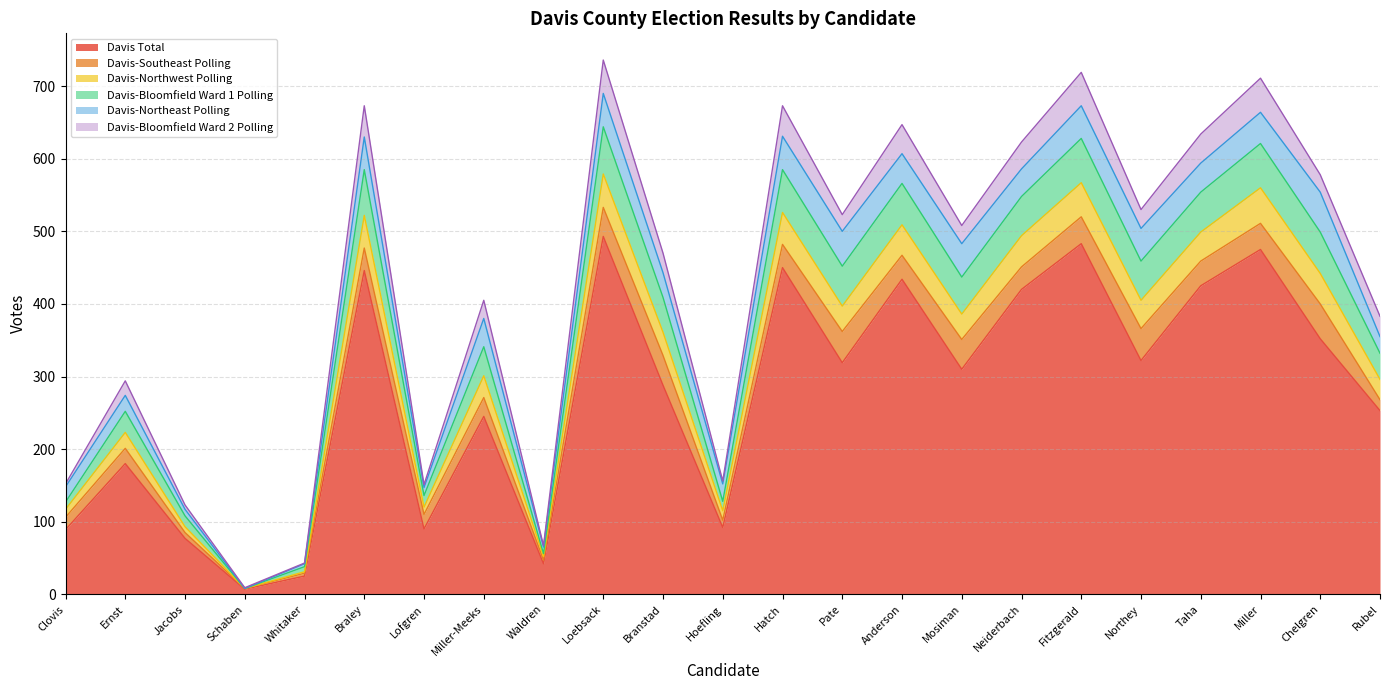

What are all the series names shown in the legend?

Davis Total, Davis-Southeast Polling, Davis-Northwest Polling, Davis-Bloomfield Ward 1 Polling, Davis-Northeast Polling, Davis-Bloomfield Ward 2 Polling